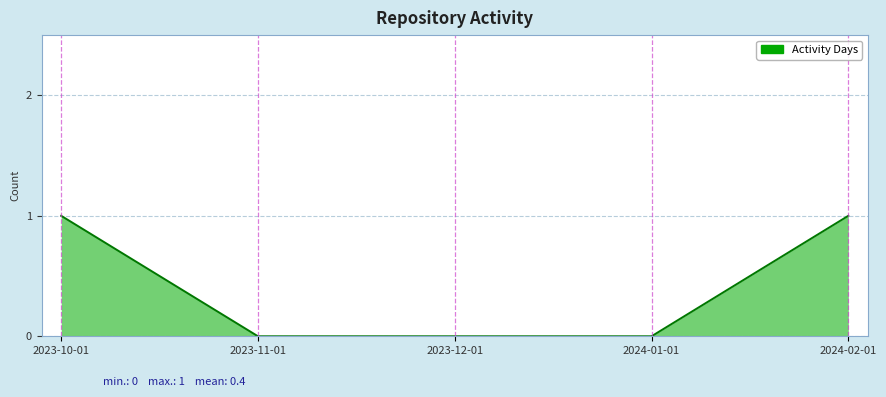

Which has a higher value, 2023-10-01 or 2024-01-01?

2023-10-01